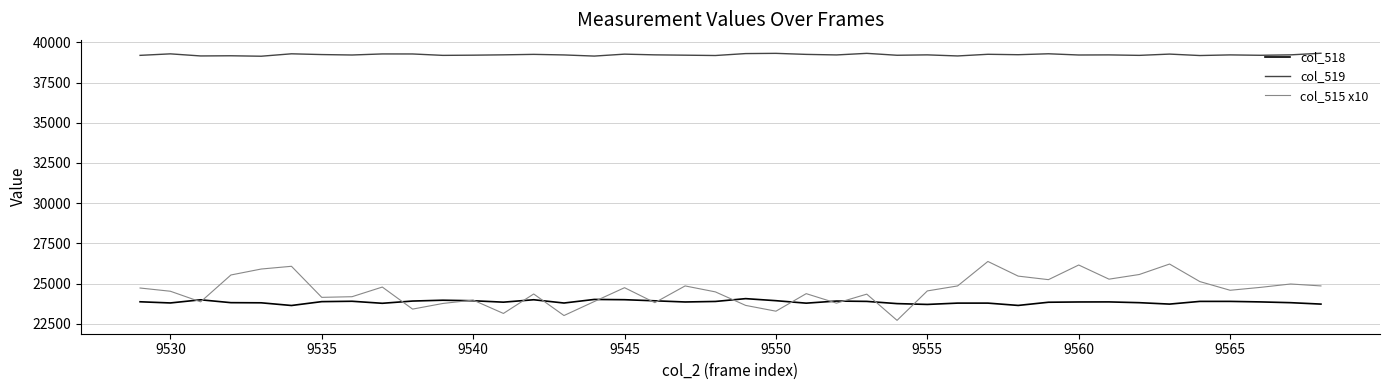

True or false: col_518 and col_519 cross at least once.

False